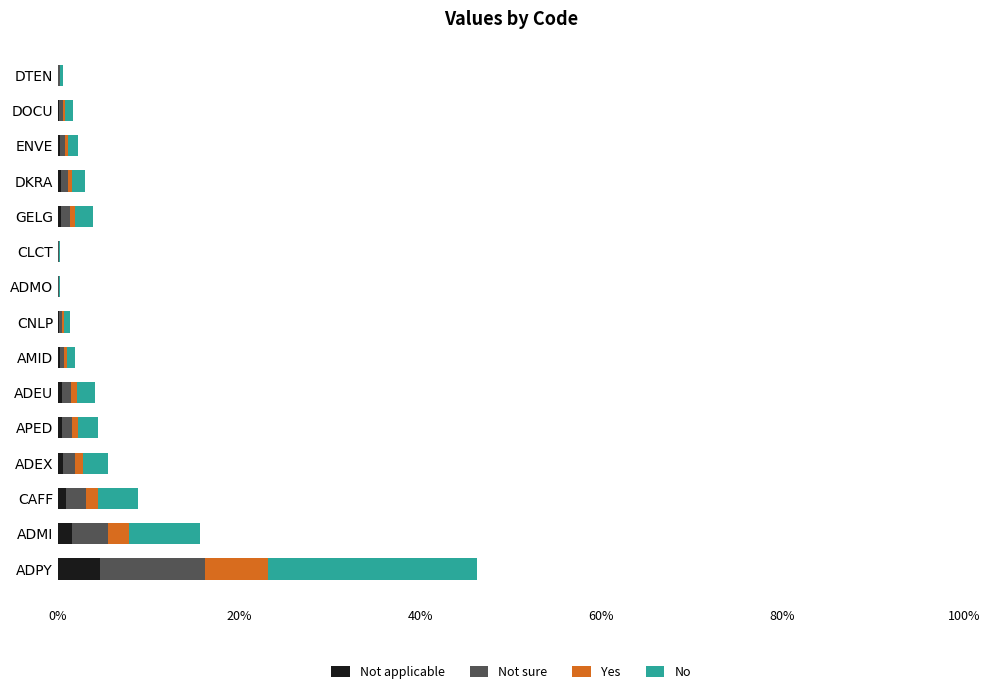

At which category is the sum across all series the highest?

ADPY